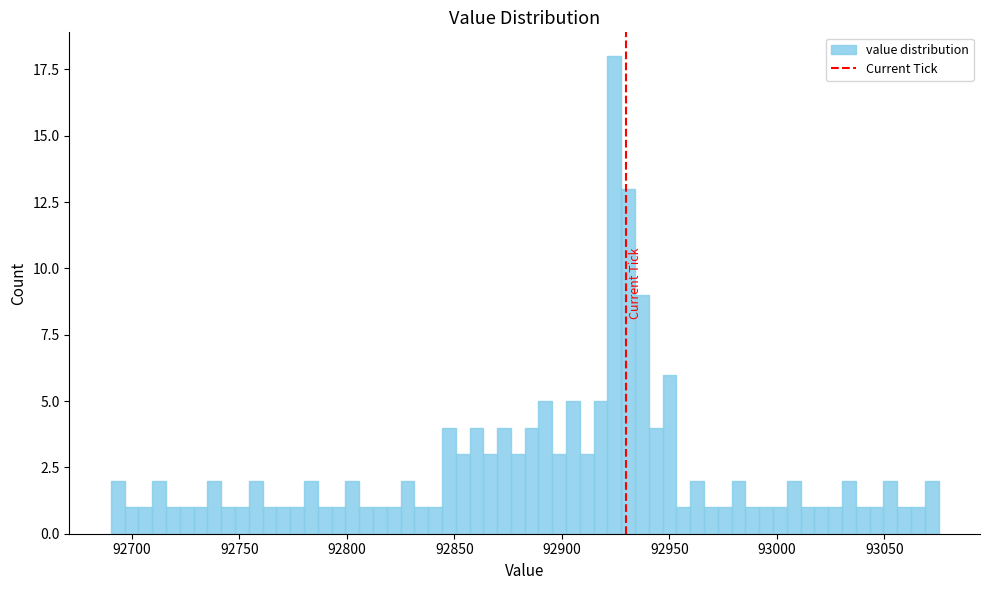

Around what value on the x-axis is the tallest bar? Give the approximate position of its centre, as read against the axis.

92925